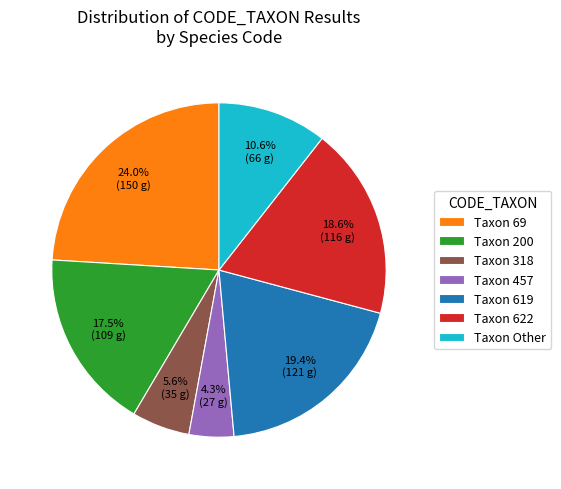

Is Taxon 200 the majority of the pie?

No